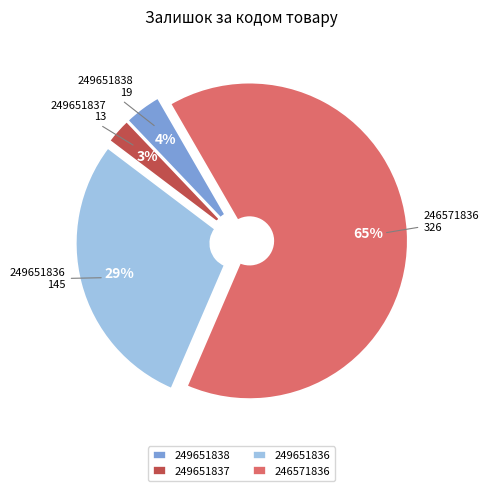

How many slices are in this pie chart?

4